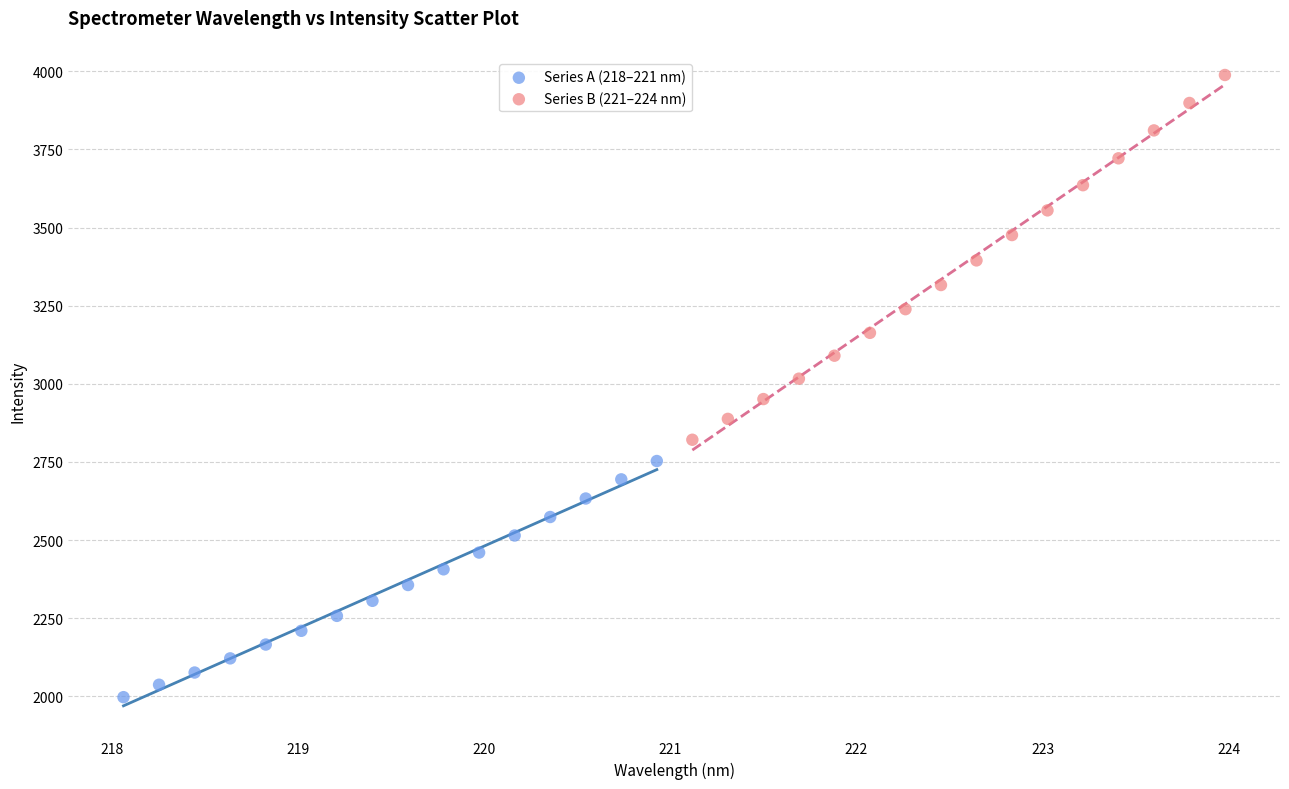

Which series contains the highest Y value?

Series B (221–224 nm)